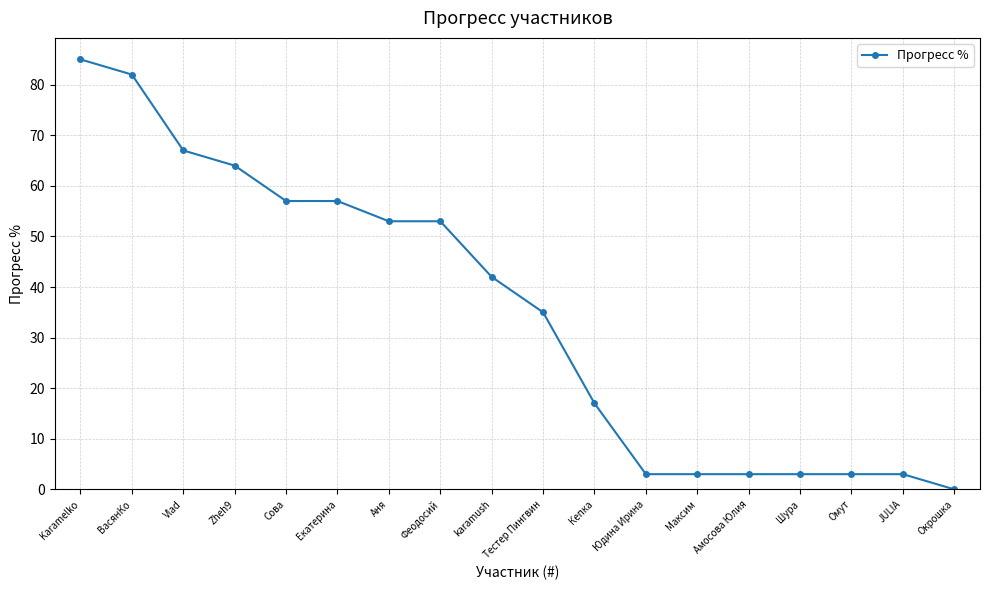

How many positive values are there?

17